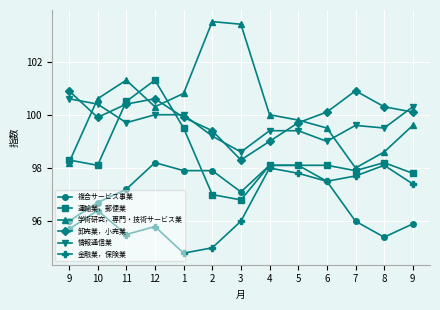

True or false: 卸売業，小売業 has a value of 100.1 at 6.

True